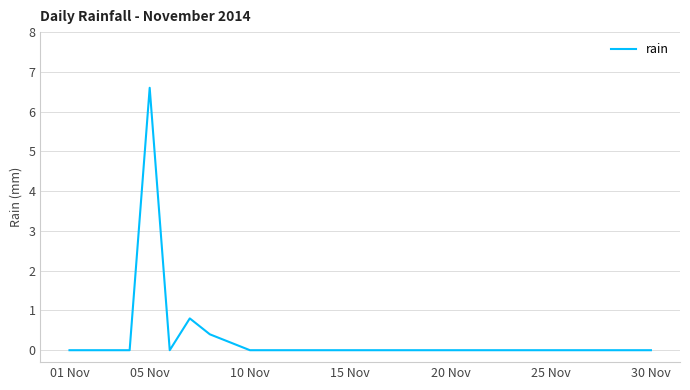

What is the difference between the maximum and minimum values?

6.6